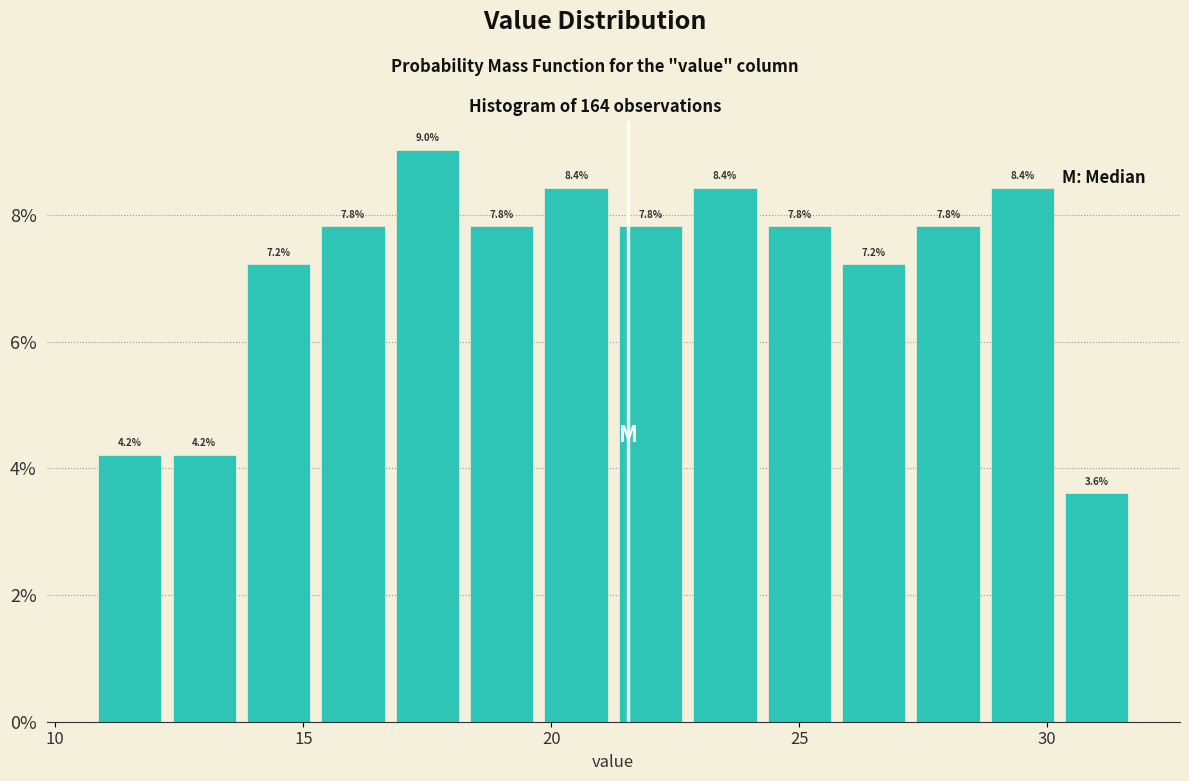

Around what value on the x-axis is the tallest bar? Give the approximate position of its centre, as read against the axis.

17.5